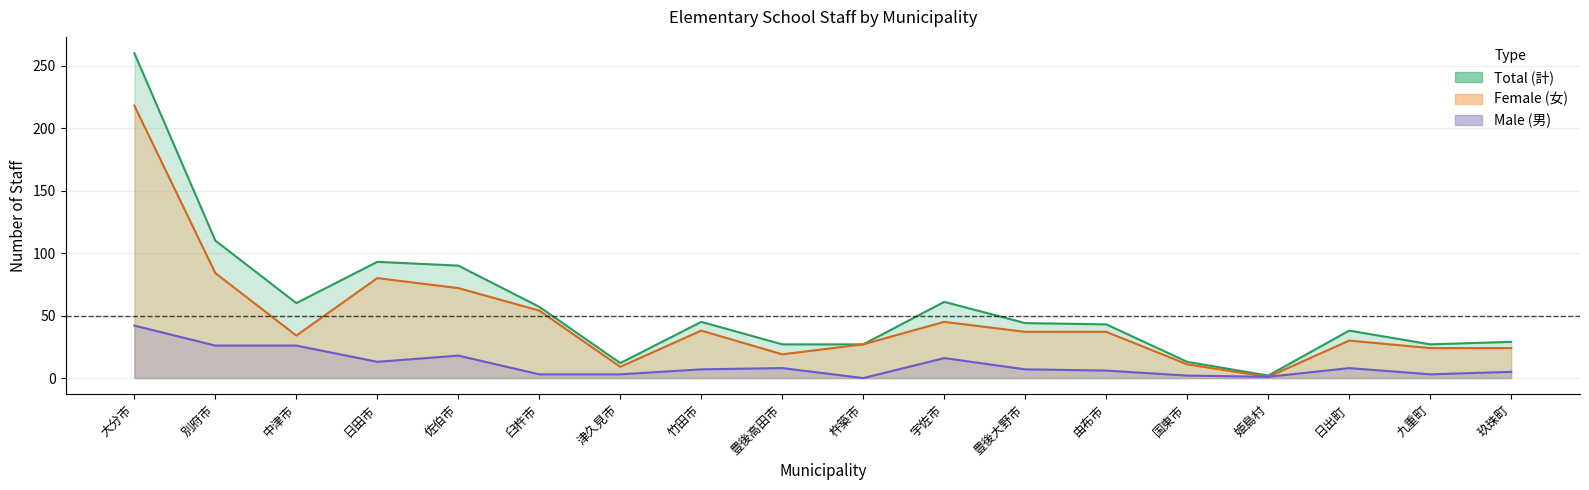

At which category is the sum across all series the highest?

大分市